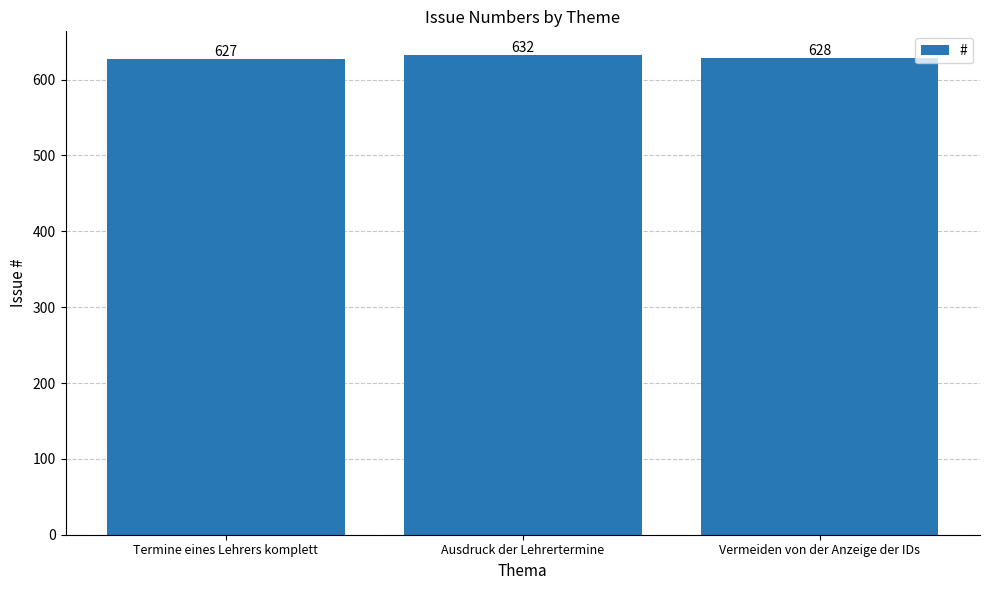

Approximately how many times larger is the value at Ausdruck der Lehrertermine compared to Termine eines Lehrers komplett?

1.0